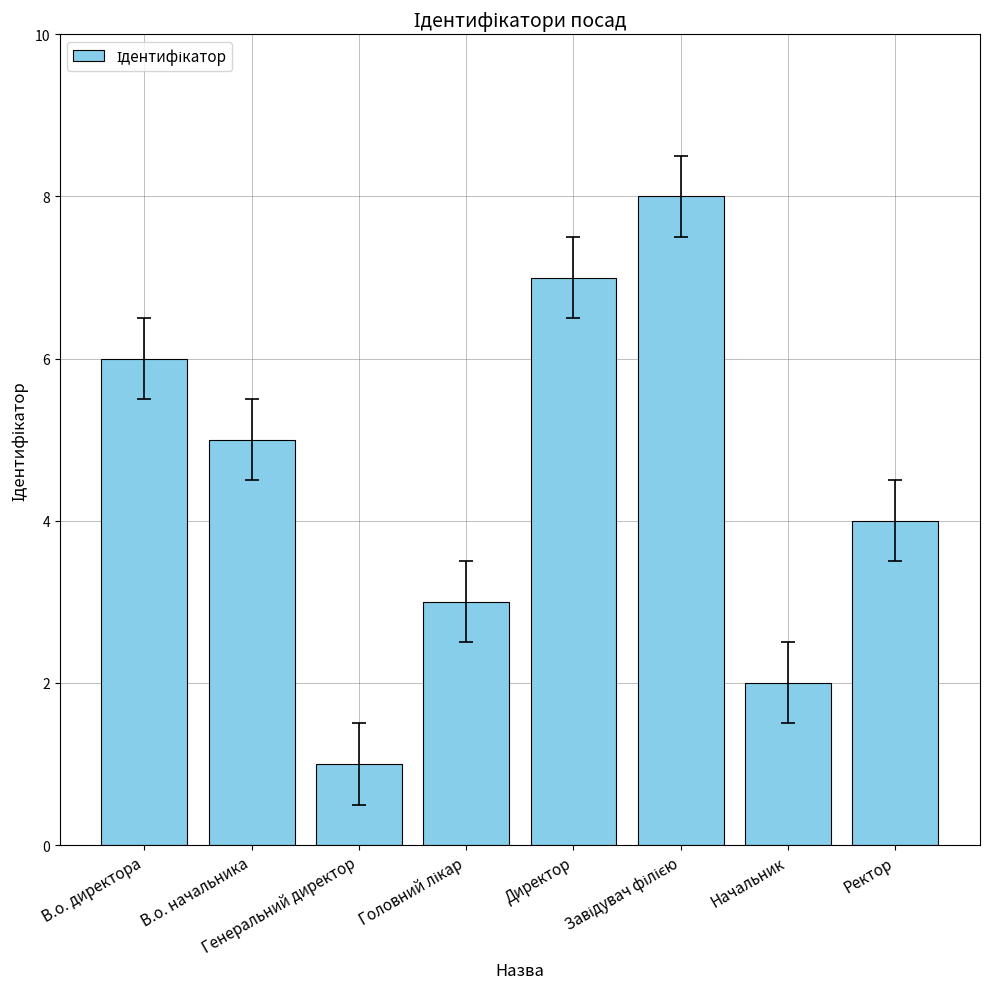

What is the maximum value shown in the chart?

8